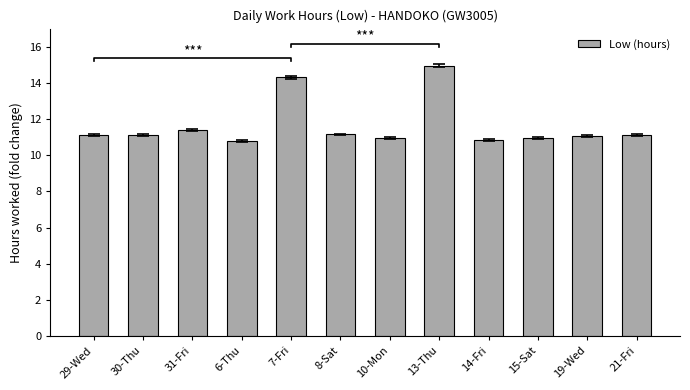

What is the maximum value shown in the chart?

15.0